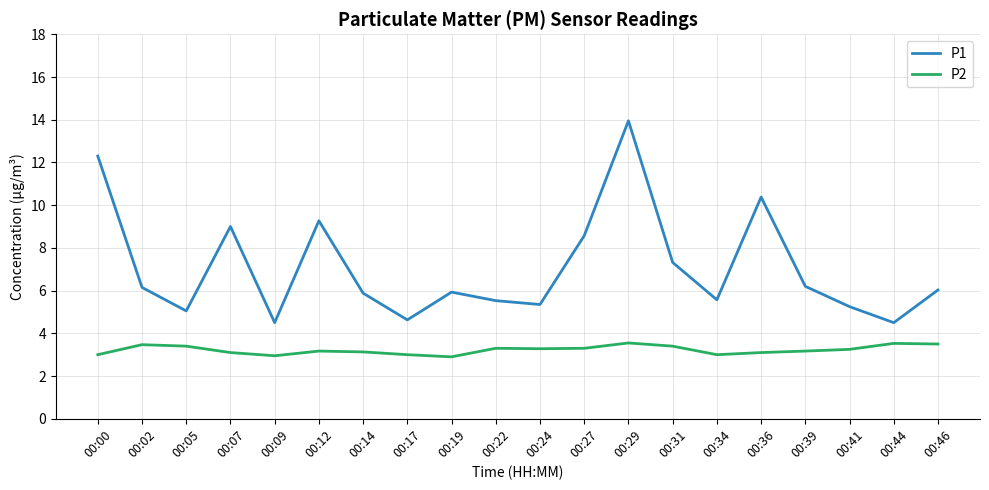

True or false: P2 and P1 cross at least once.

False